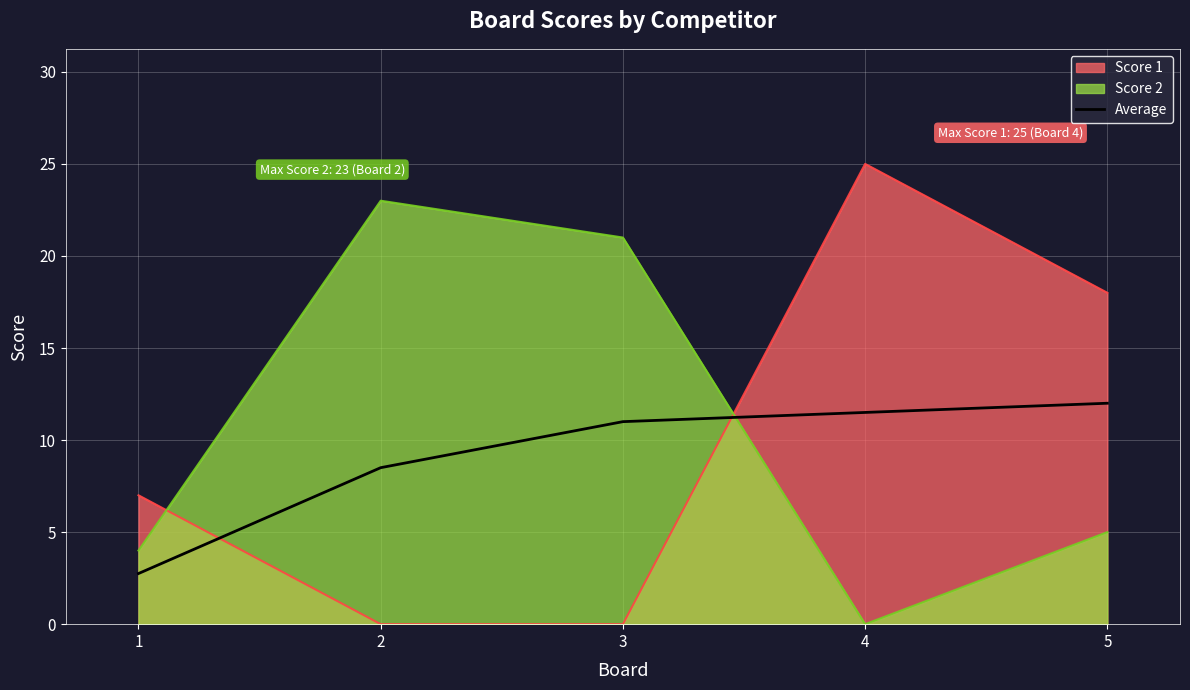

Rank the series by their maximum value, from lowest to highest.

Average, Score 2, Score 1